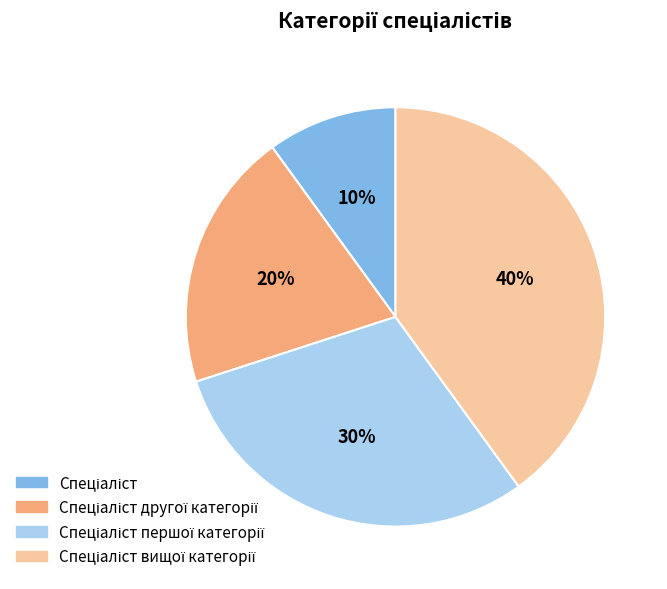

Is there any slice that represents more than half of the pie?

No